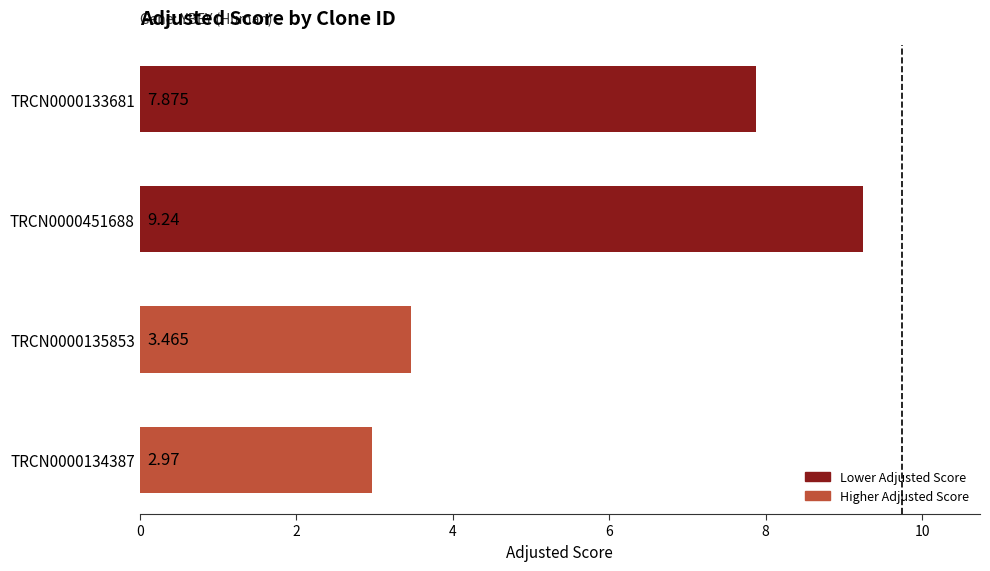

Rank the categories by value from lowest to highest.

TRCN0000134387, TRCN0000135853, TRCN0000133681, TRCN0000451688